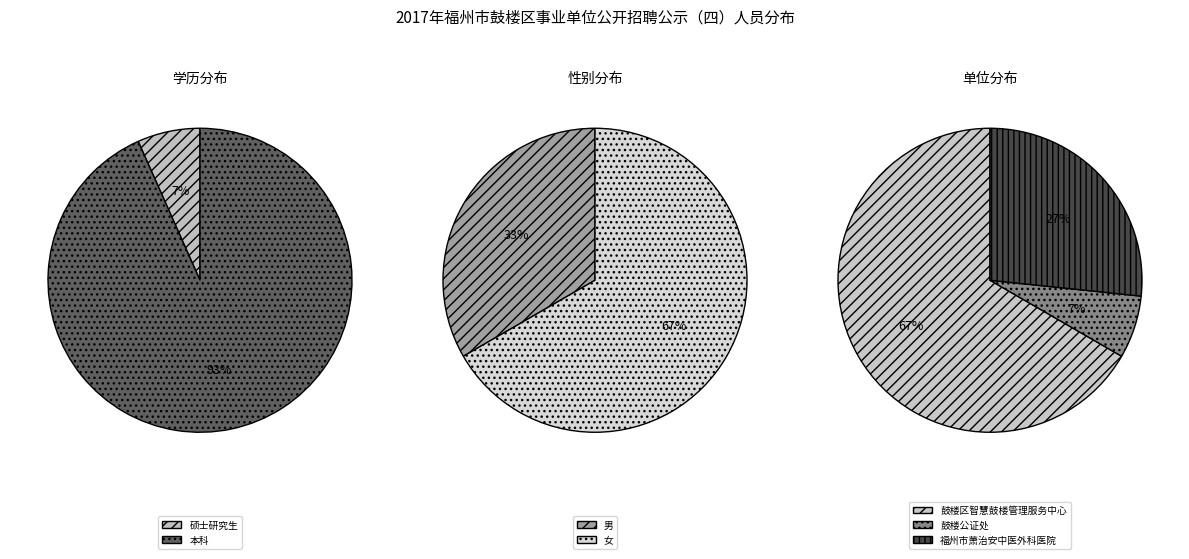

Is it true that 硕士研究生 is 7% of the pie?

True